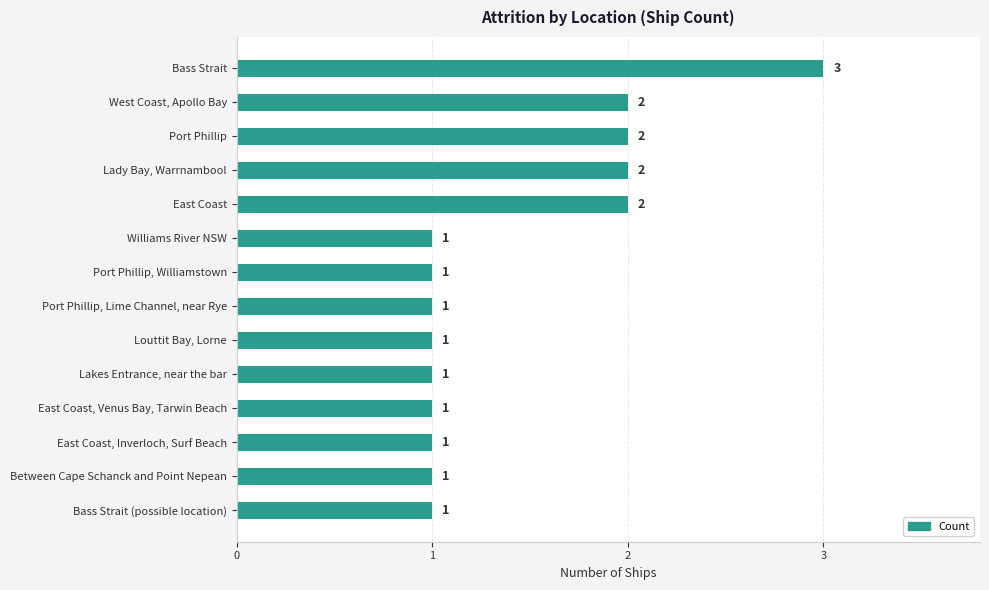

What is the ratio of the value at Bass Strait to the value at Port Phillip?

1.5